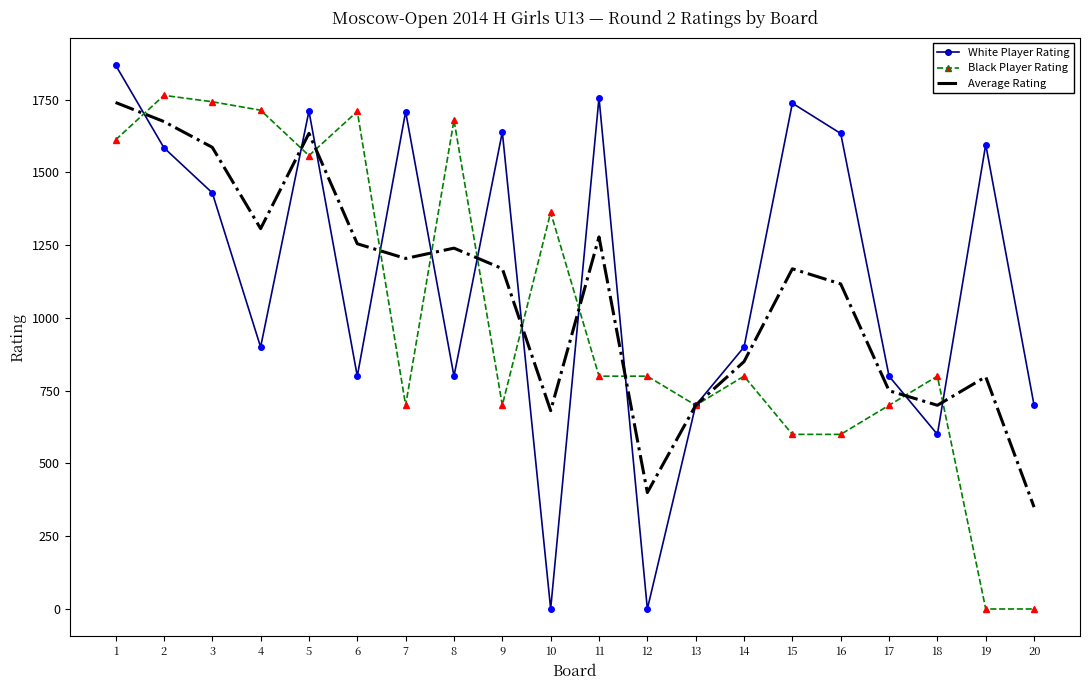

Is it true that White Player Rating equals 1634.0 at 16?

True